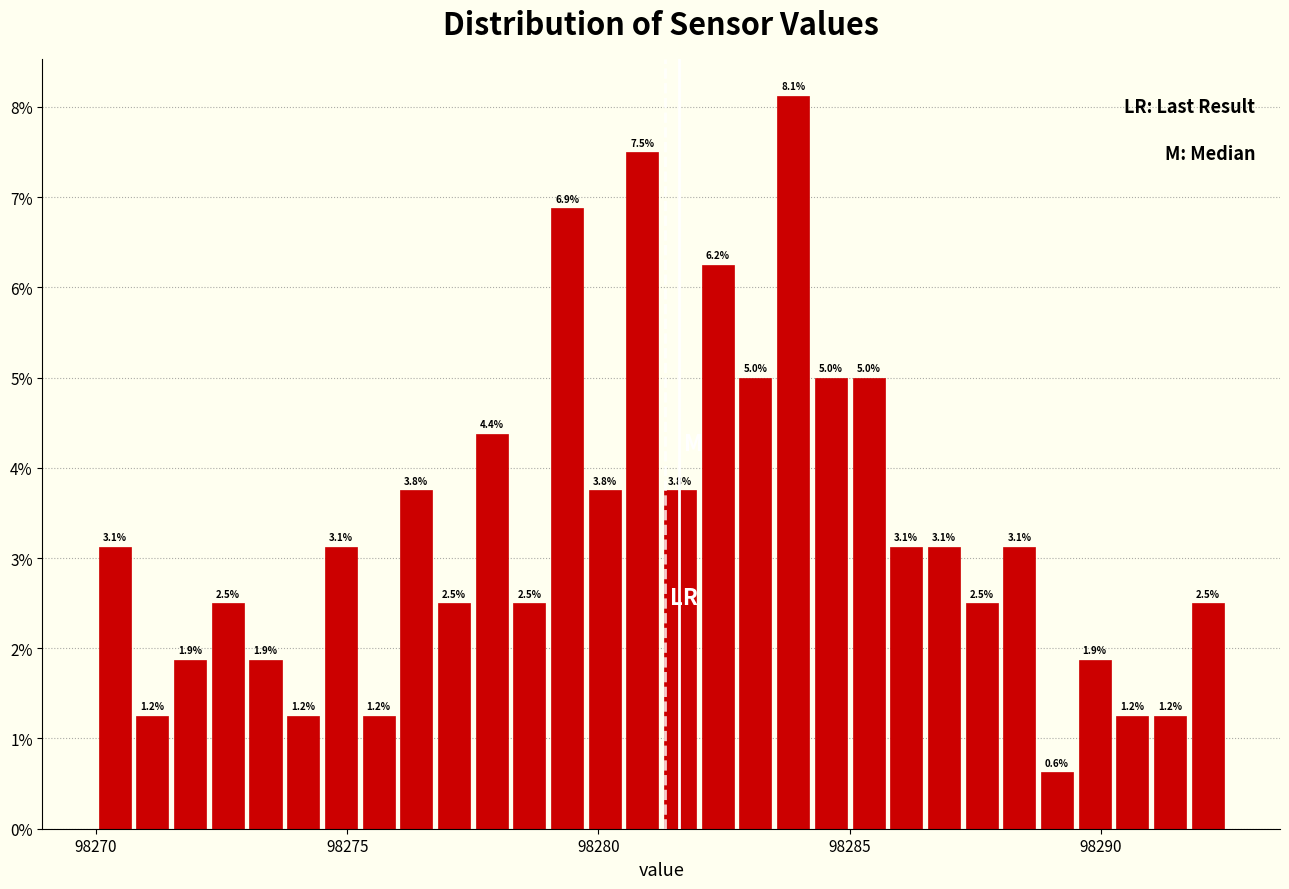

Around what value on the x-axis is the tallest bar? Give the approximate position of its centre, as read against the axis.

98284.0